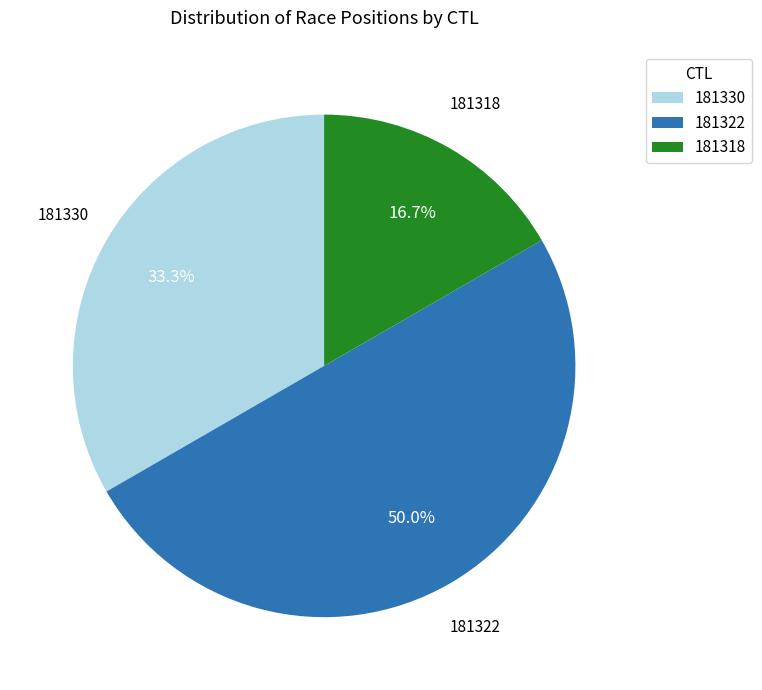

What is the total percentage of 181318 and 181322?

66.7%